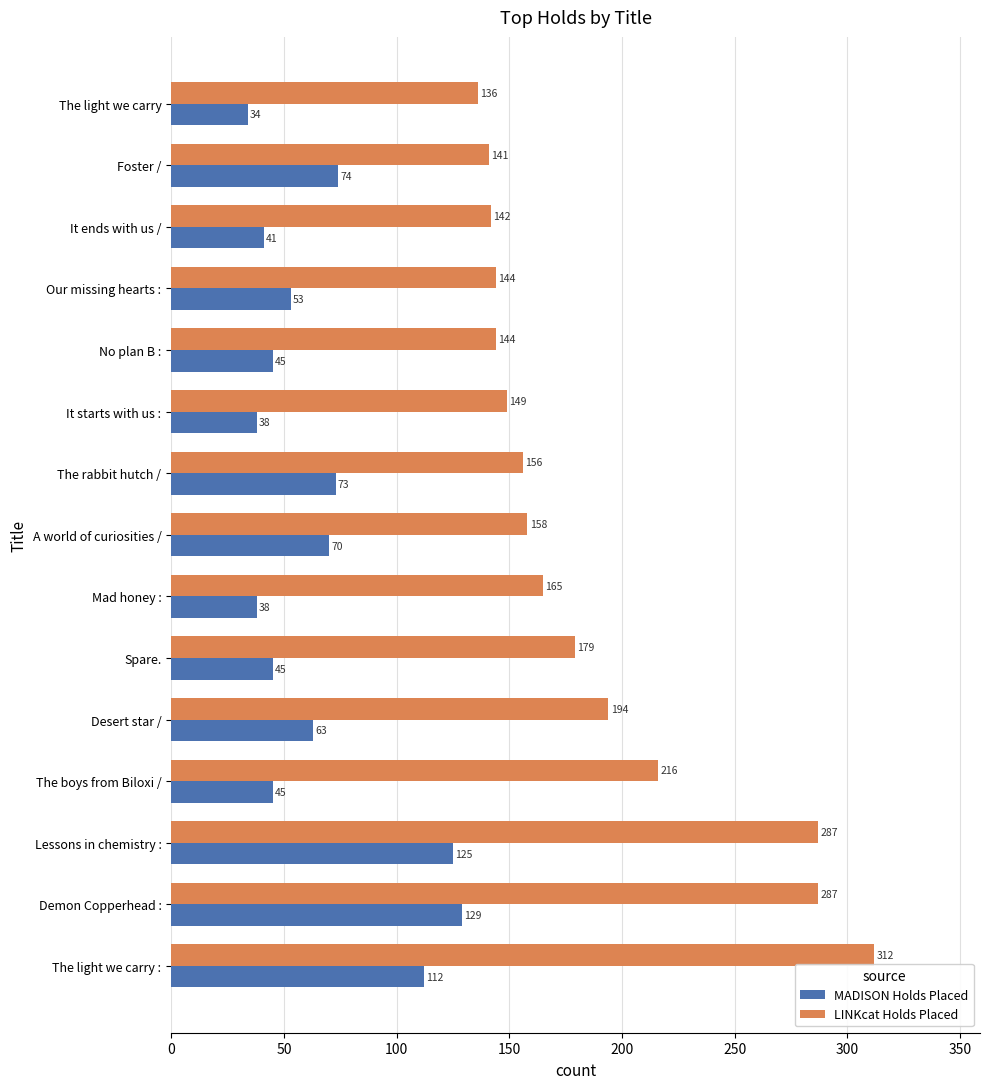

What is the maximum value shown in the chart?

312